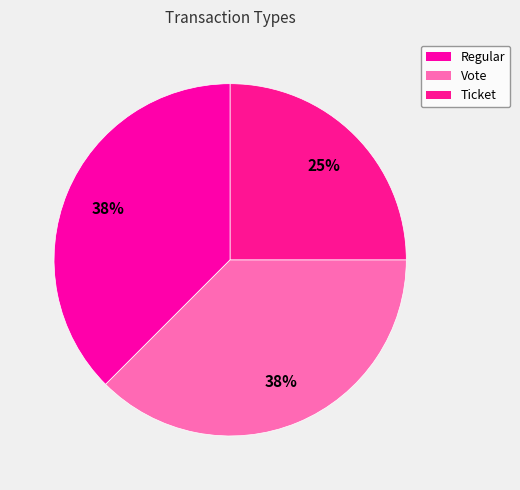

True or false: Regular accounts for 38% of the total.

True